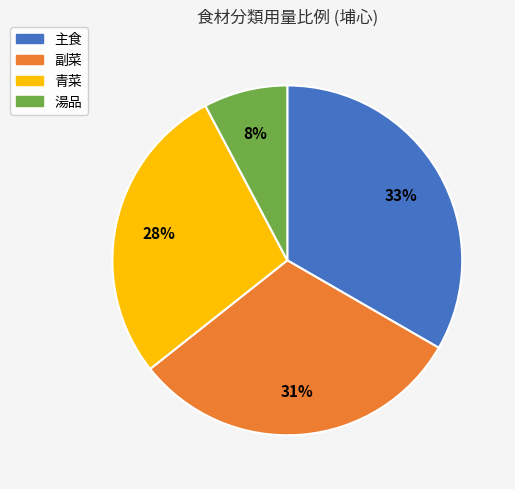

What is the smallest slice in the pie chart?

湯品